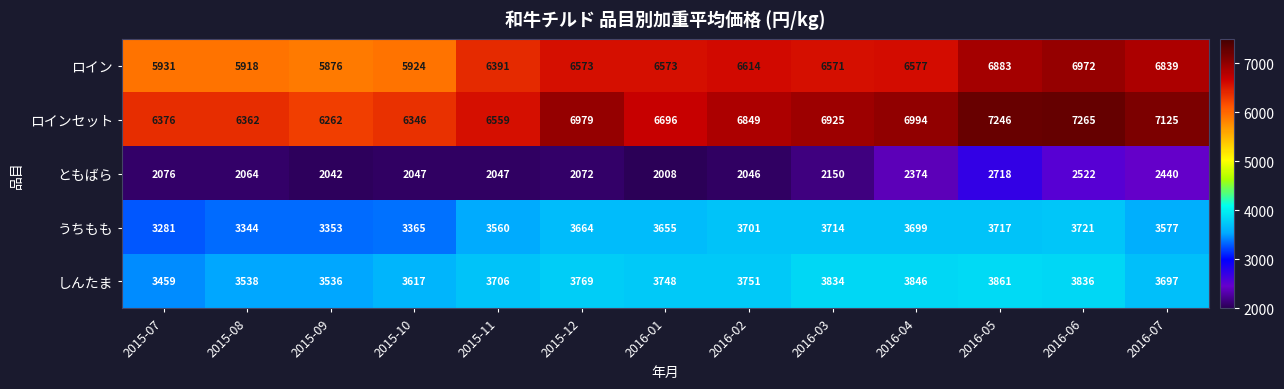

At which label is しんたま closest to 3660?

2016-07